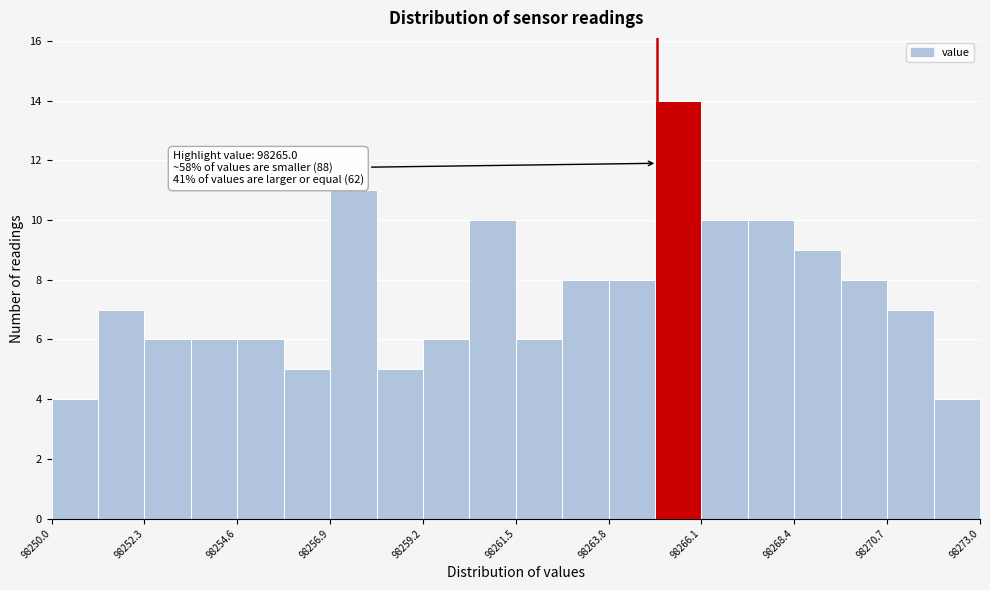

Read against the x-axis, roughly where is the centre of the tallest bar?

98265.5